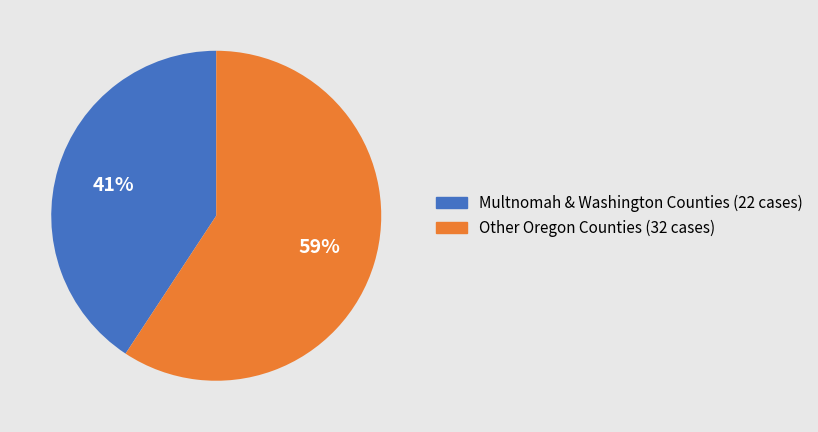

Approximately how many times larger is the value at Multnomah & Washington Counties (22 cases) compared to Other Oregon Counties (32 cases)?

0.7